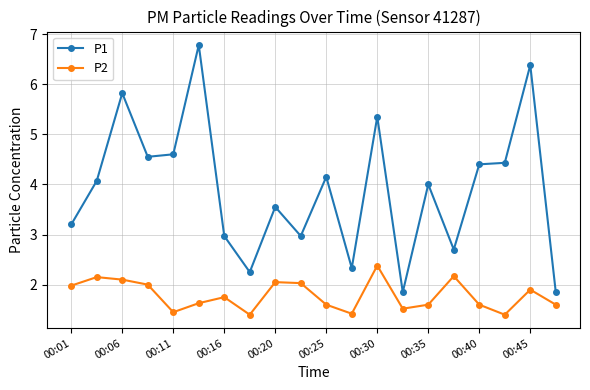

What is the minimum value for P2?

1.4